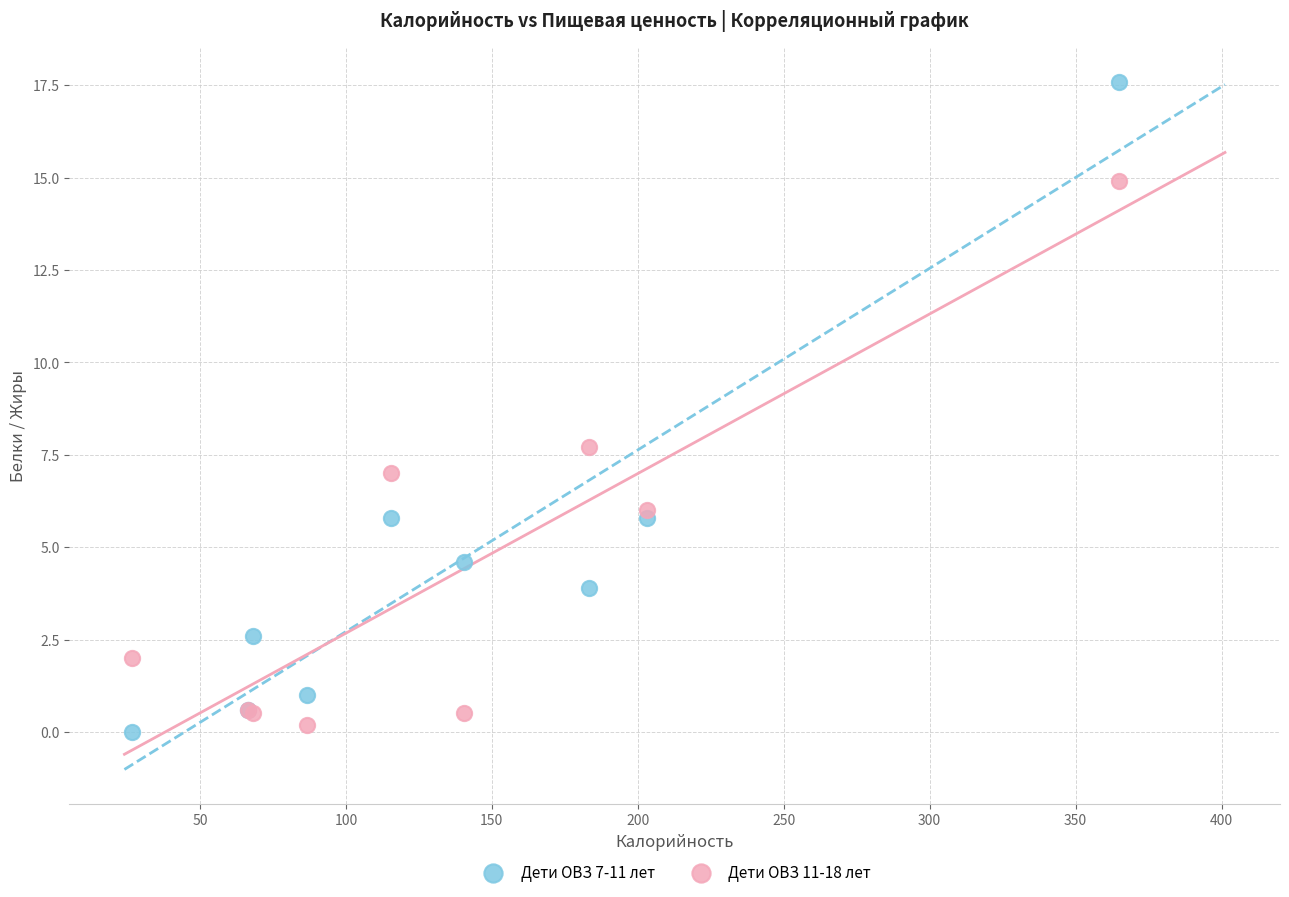

Which series has the widest spread of Y values?

Дети ОВЗ 7-11 лет